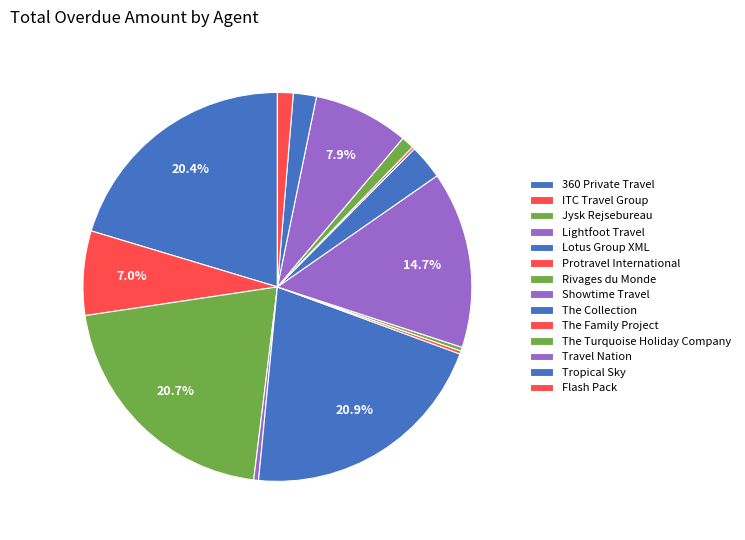

Between Lightfoot Travel and ITC Travel Group, which is larger?

Lightfoot Travel